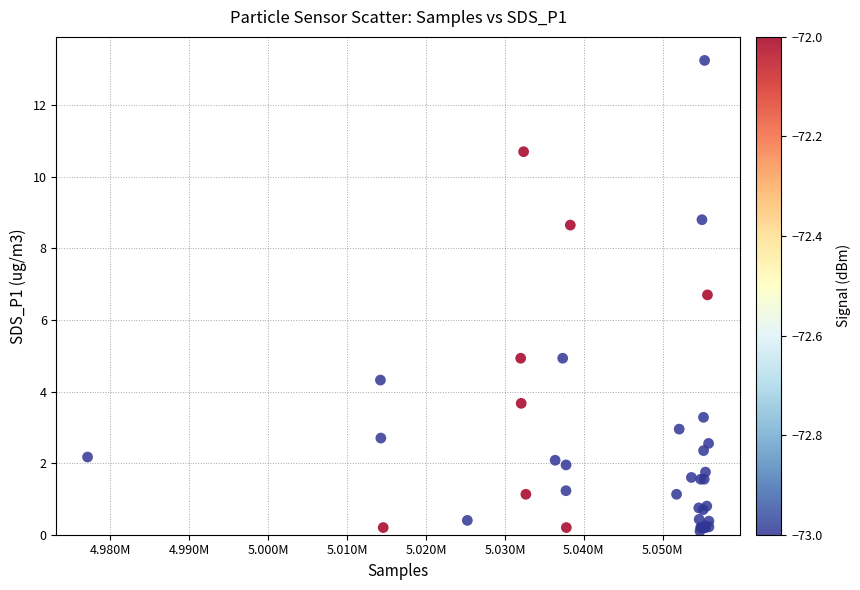

What Y value in the scatter plot is closest to 6?

6.7